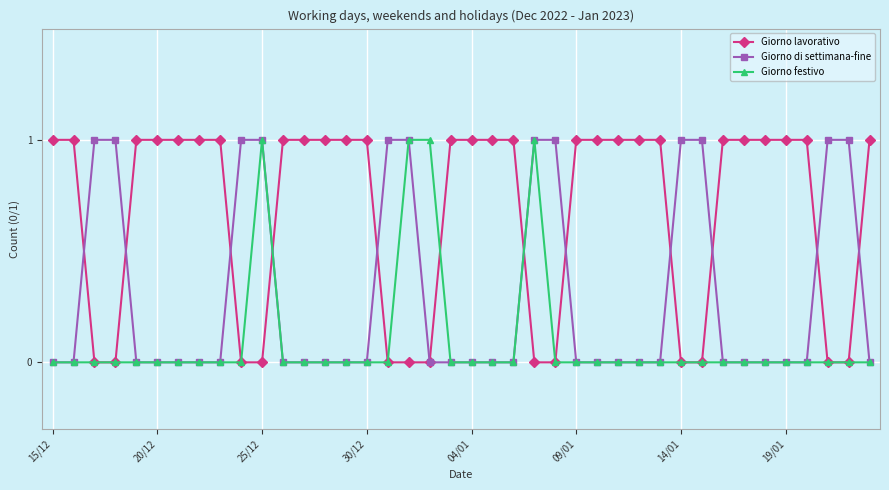

Rank the series by their average value, from lowest to highest.

Giorno festivo, Giorno di settimana-fine, Giorno lavorativo